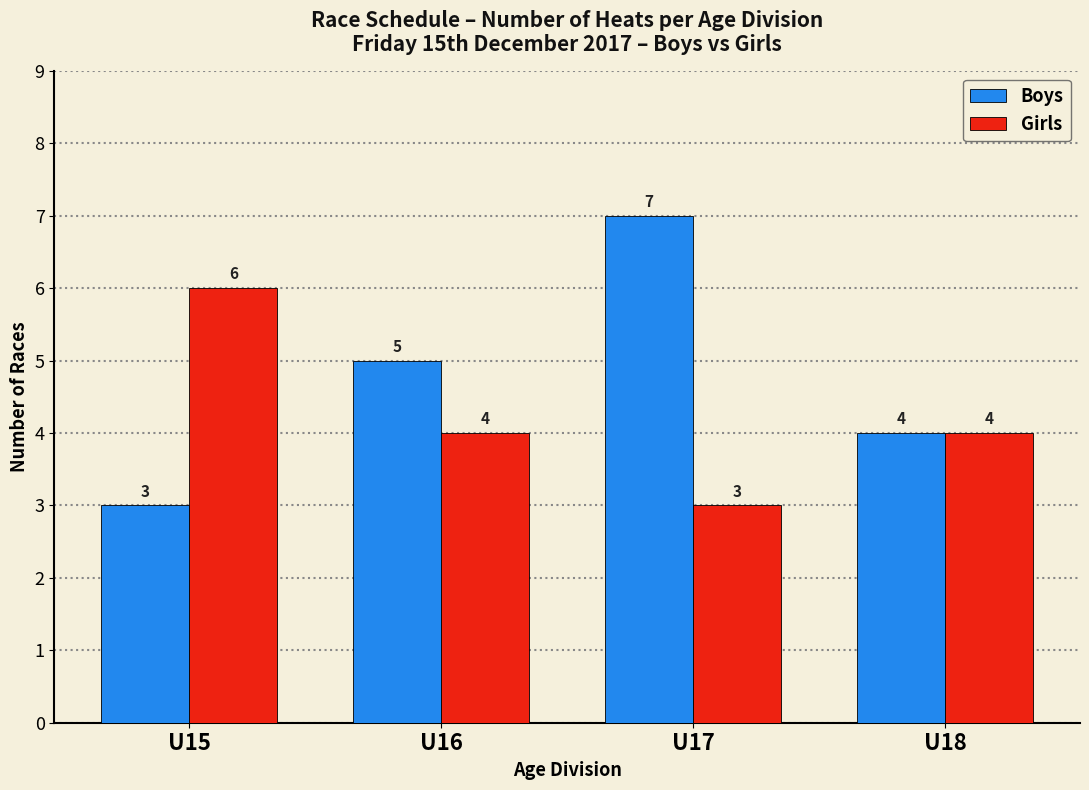

Rank the series by their maximum value, from lowest to highest.

Girls, Boys